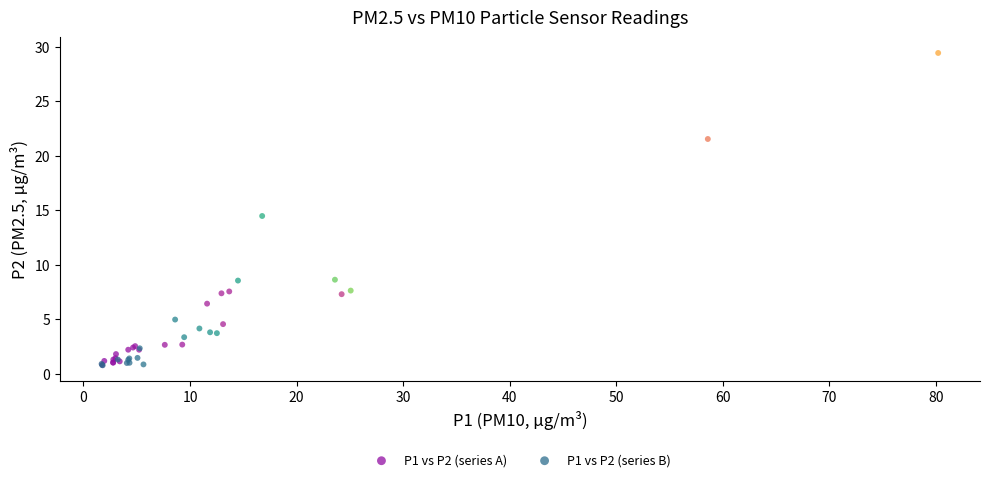

What are all the series names shown in the legend?

P1 vs P2 (series A), P1 vs P2 (series B)